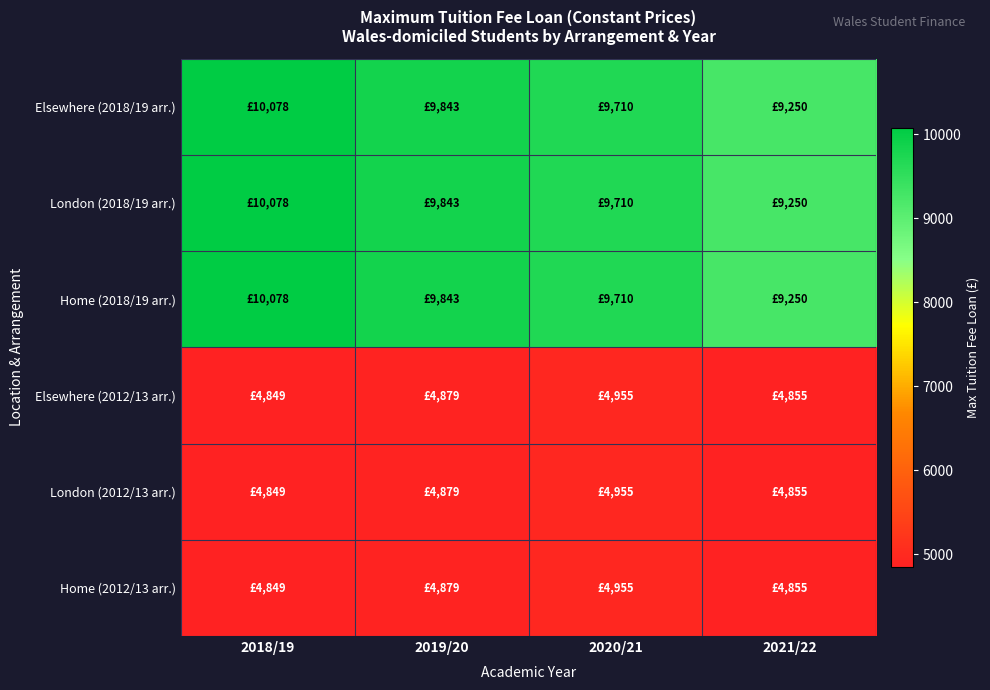

List the series in order of their peak value, lowest first.

Elsewhere (2012/13 arr.), London (2012/13 arr.), Home (2012/13 arr.), Elsewhere (2018/19 arr.), London (2018/19 arr.), Home (2018/19 arr.)